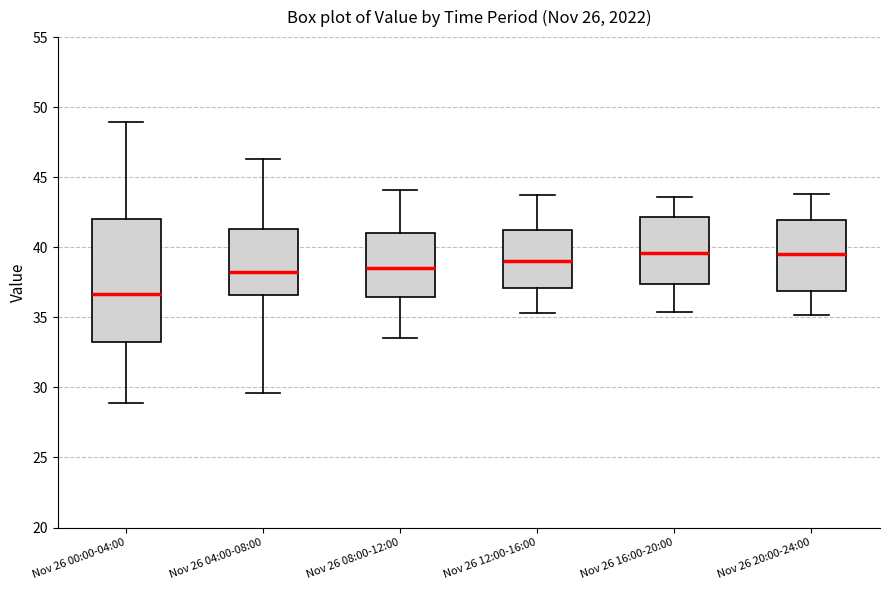

Reading left to right, transcribe this box plot: for each box, give where its median line is, the range the box spans, and where its two whiskers end, as read against the y-axis. The values are not printed on the chart, so give them approximately, as read against the axis.

Nov 26 00:00-04:00: median 36.5, box 33.5 to 42.0, whiskers 29.0 to 49.0
Nov 26 04:00-08:00: median 38.0, box 36.5 to 41.5, whiskers 29.5 to 46.5
Nov 26 08:00-12:00: median 38.5, box 36.5 to 41.0, whiskers 33.5 to 44.0
Nov 26 12:00-16:00: median 39.0, box 37.0 to 41.5, whiskers 35.5 to 43.5
Nov 26 16:00-20:00: median 39.5, box 37.5 to 42.0, whiskers 35.5 to 43.5
Nov 26 20:00-24:00: median 39.5, box 37.0 to 42.0, whiskers 35.0 to 44.0